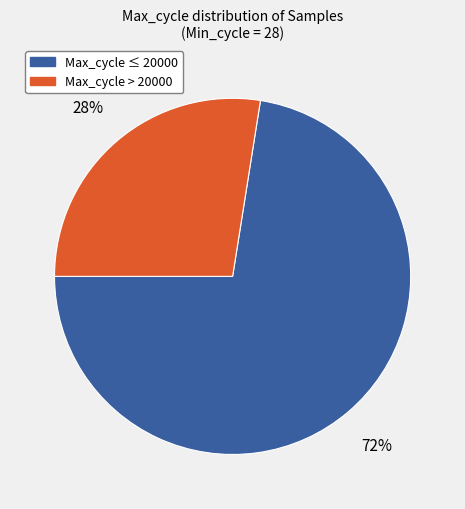

To the nearest percent, what is the average slice percentage?

50%